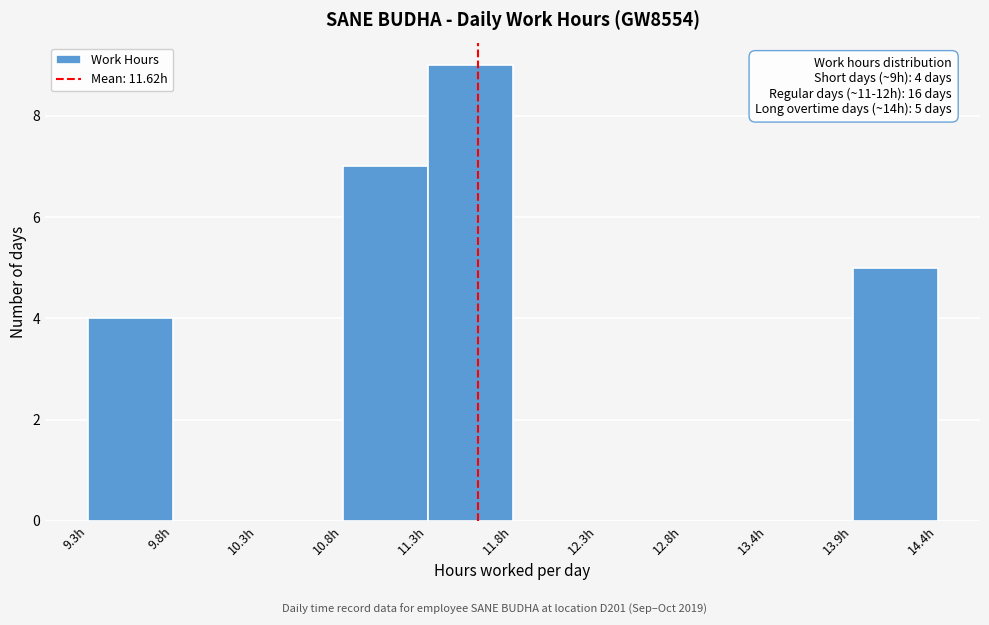

Which range on the x-axis has the tallest bar?

11.3 to 11.8